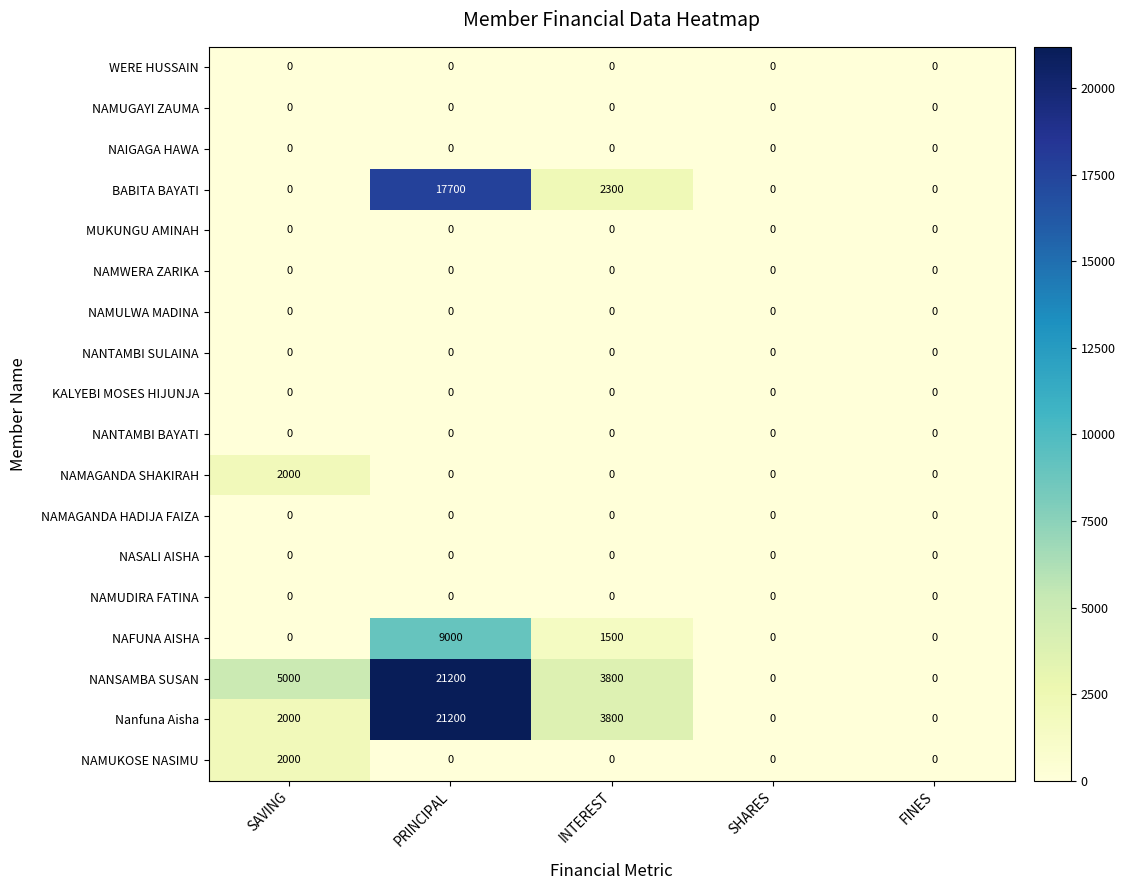

What is the difference between the highest and lowest values at SAVING?

5000